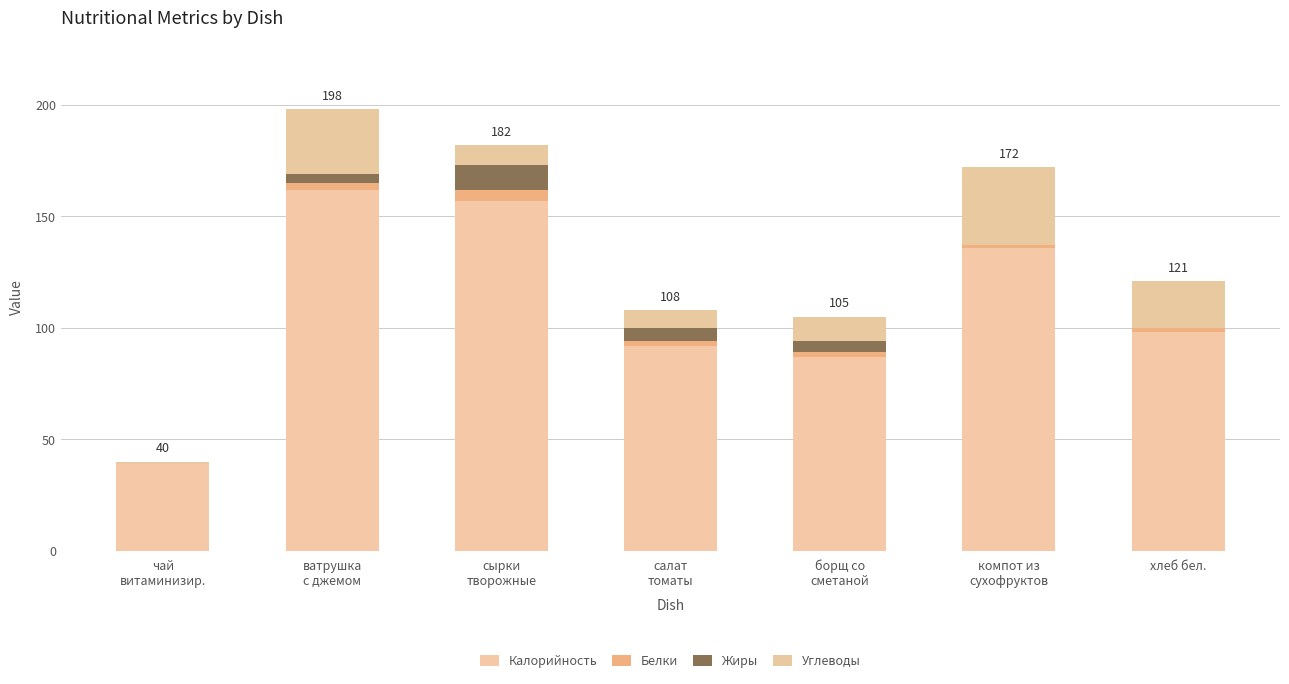

What is the highest value of the Калорийность series?

162